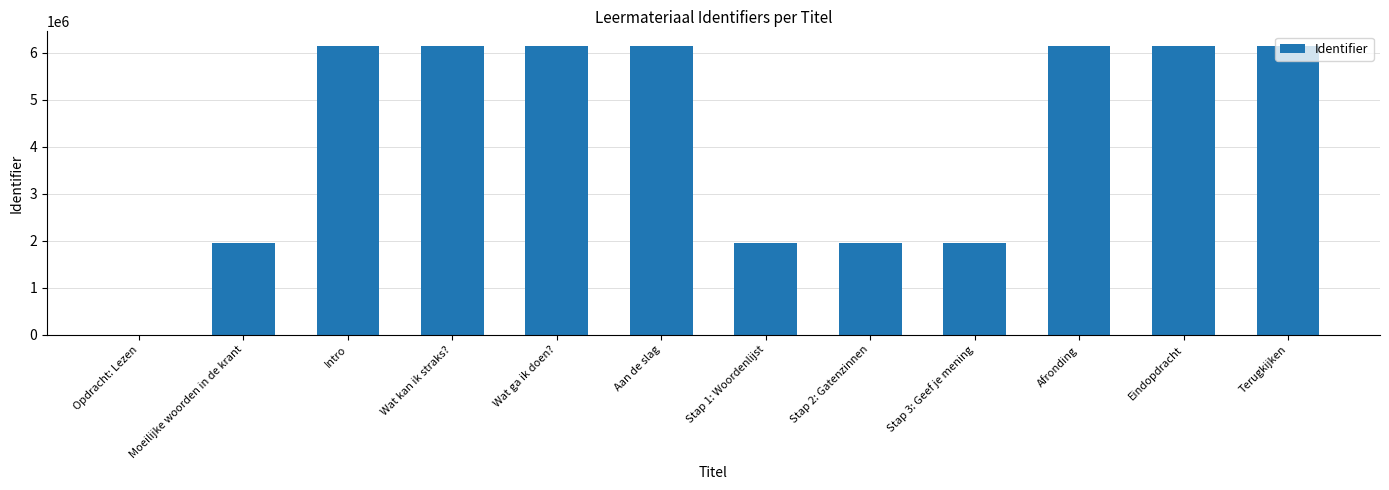

What is the sum of all values?

50862655